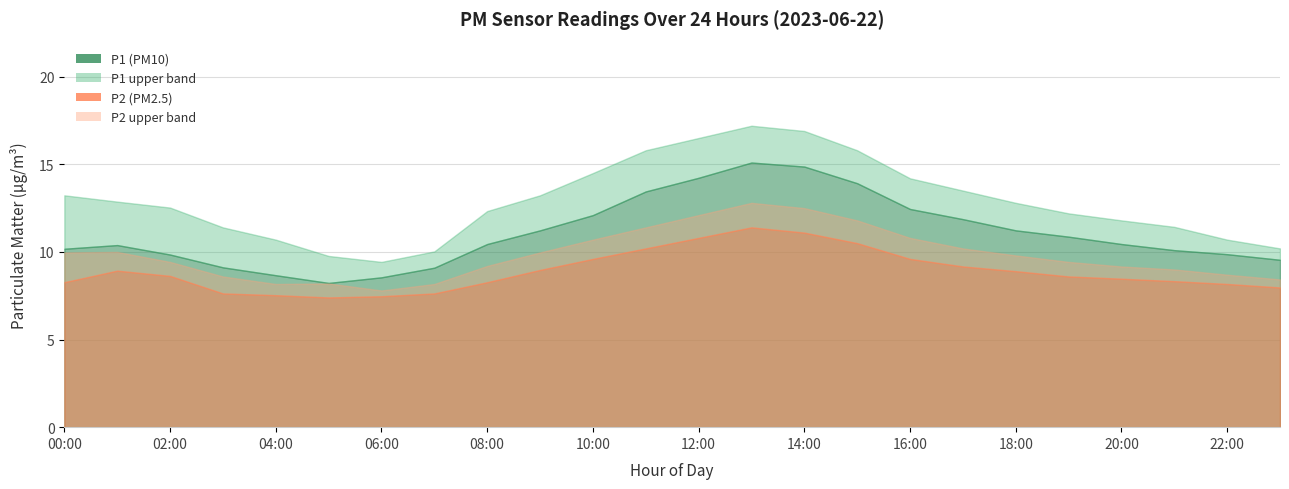

True or false: P2_upper has a value of 8.4 at 23:00.

True